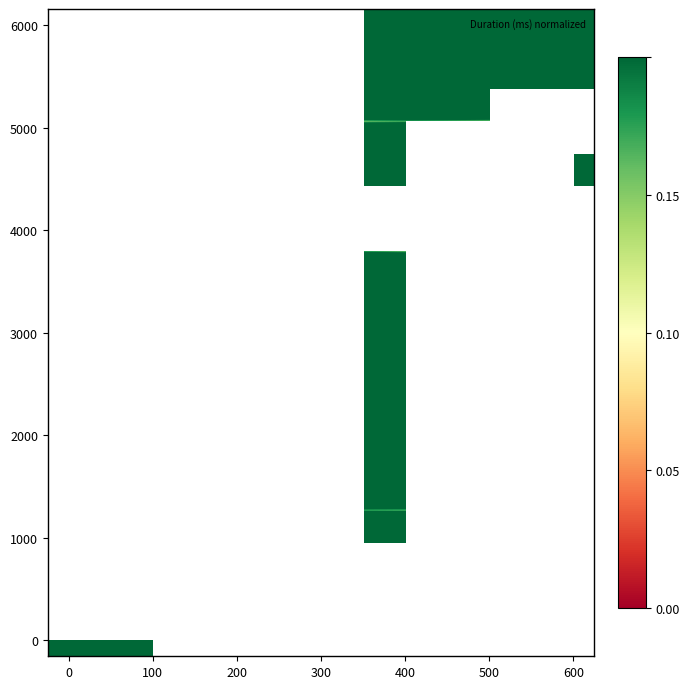

Which has a higher value, 9 or 7?

7